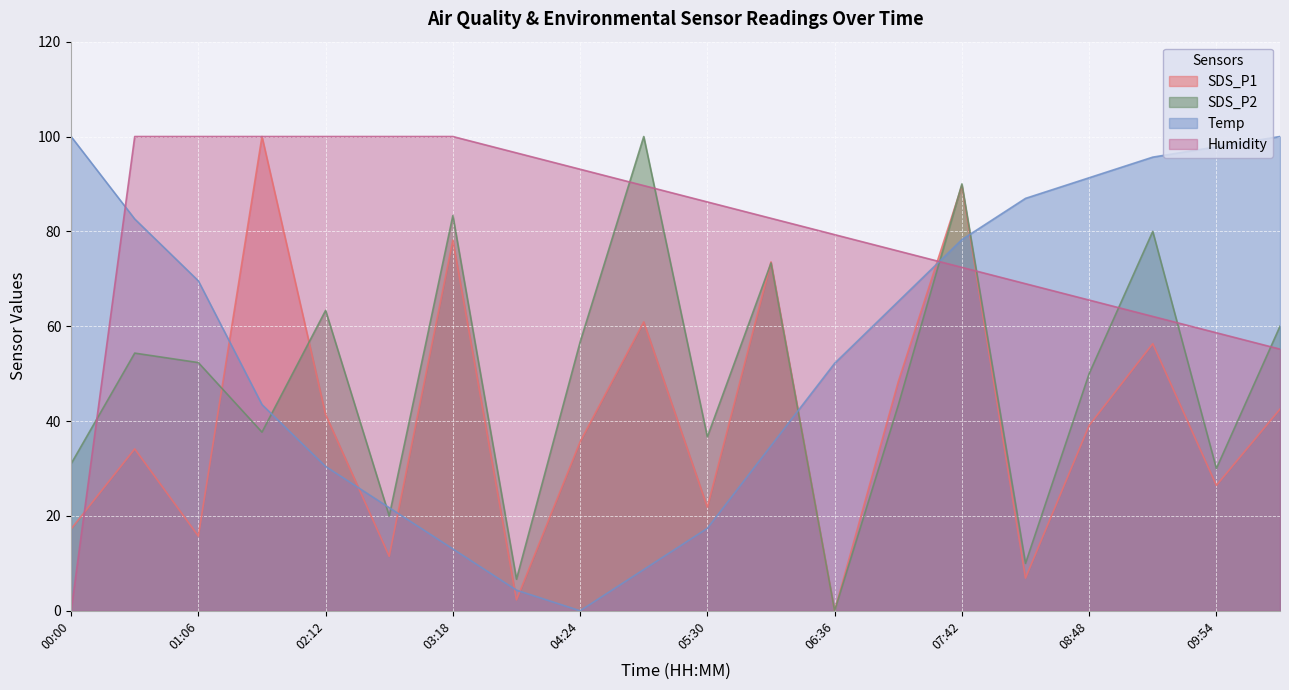

What are all the series names shown in the legend?

SDS_P1, SDS_P2, Temp, Humidity